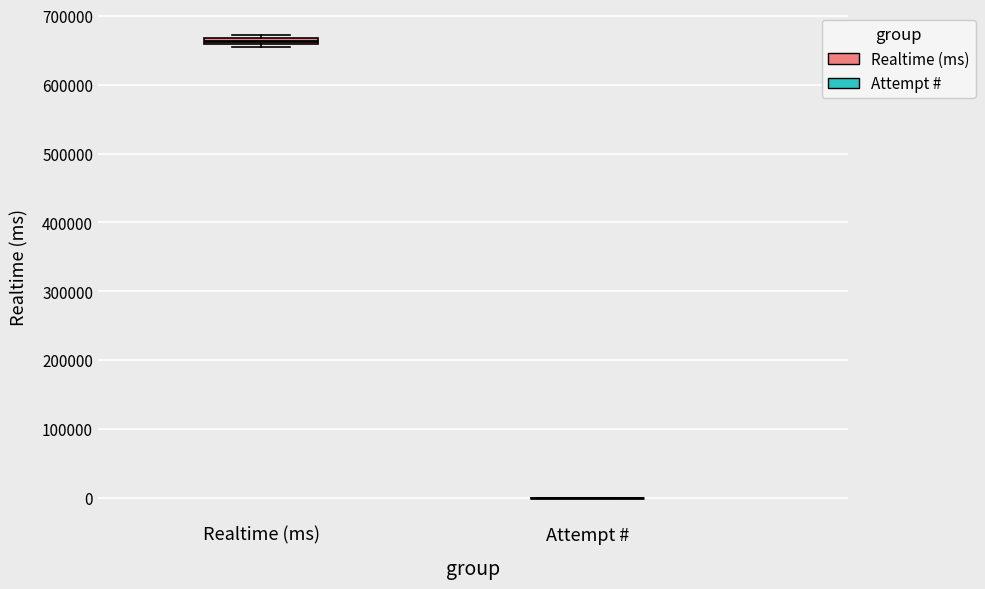

Where is the upper edge of the box for Realtime (ms) on the y-axis? The values are not printed on the chart, so give them approximately, as read against the axis.

670000